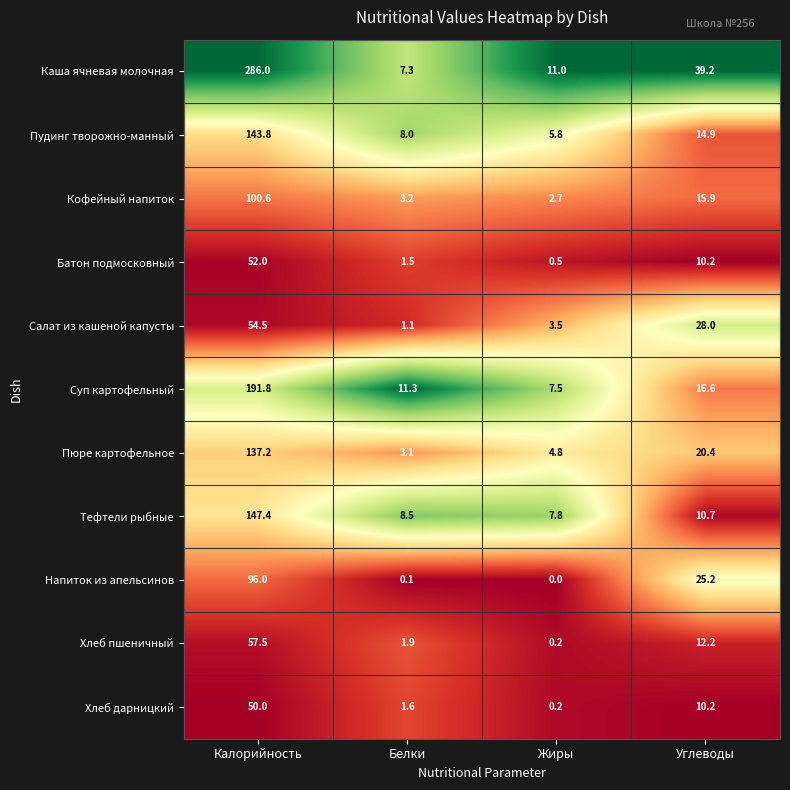

Is it true that Пудинг творожно-манный equals 8.0 at Белки?

True